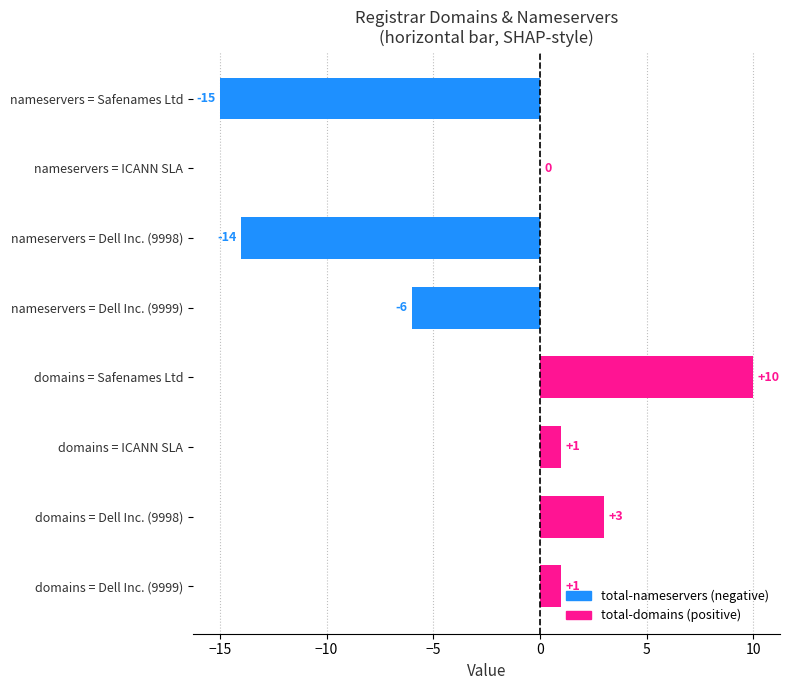

Is it true that the value at domains = Safenames Ltd is 10?

True